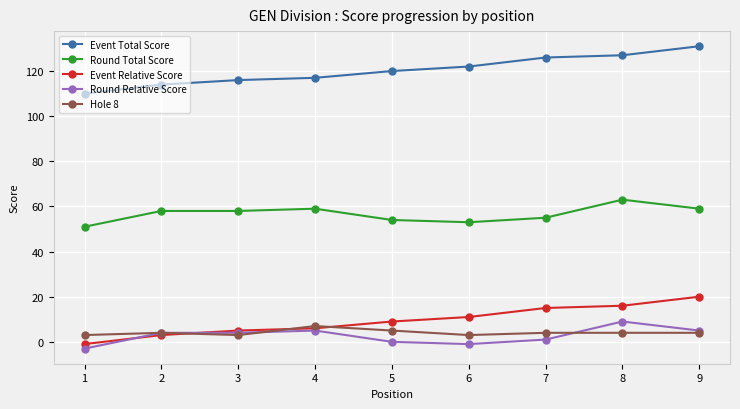

At which category does the chart reach its minimum across all series?

1